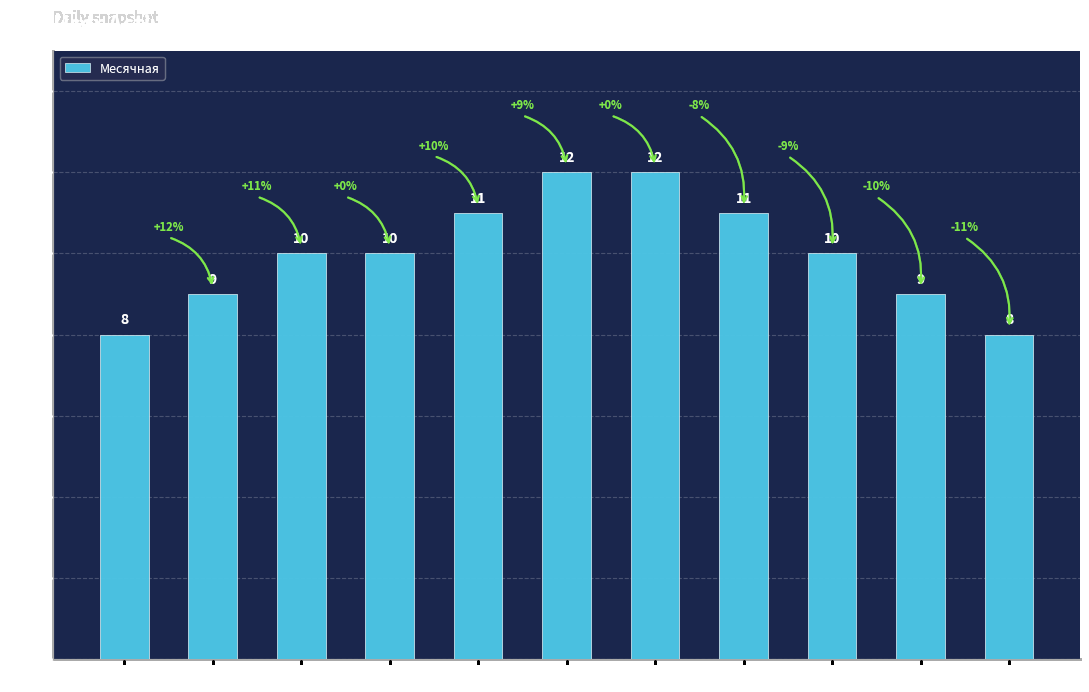

How many values are between 9 and 11?

7